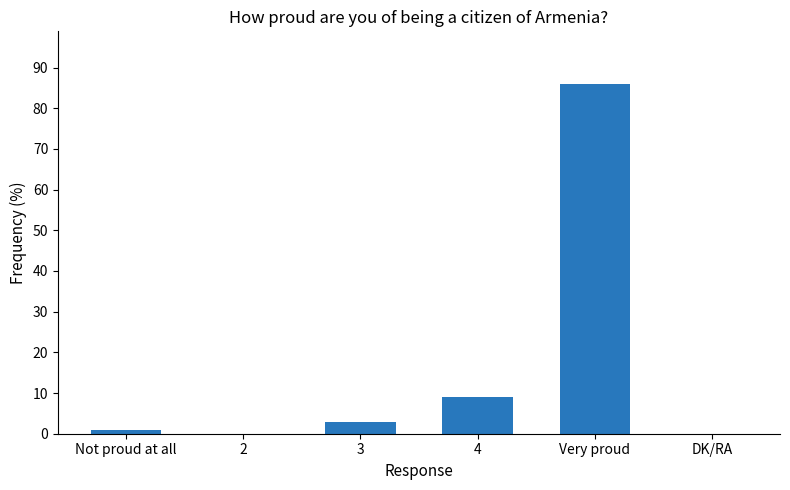

Is it true that the value at 2 is -29?

False